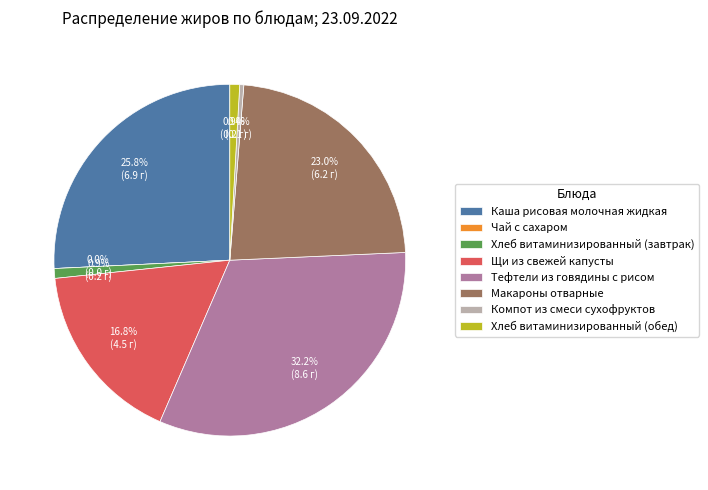

Which slice is the largest?

Тефтели из говядины с рисом